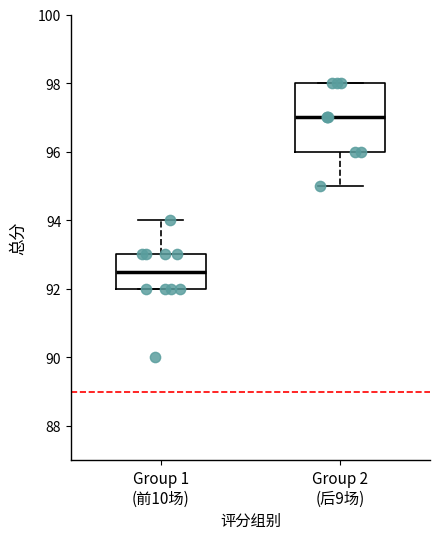

Which box is the tallest, from its lower edge to its upper edge?

Group 2 (后9场)